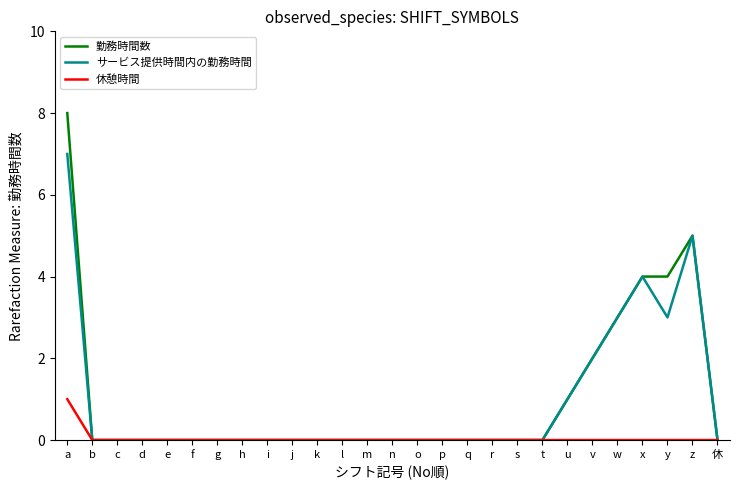

What is the sum of the サービス提供時間内の勤務時間 values at q and u?

1